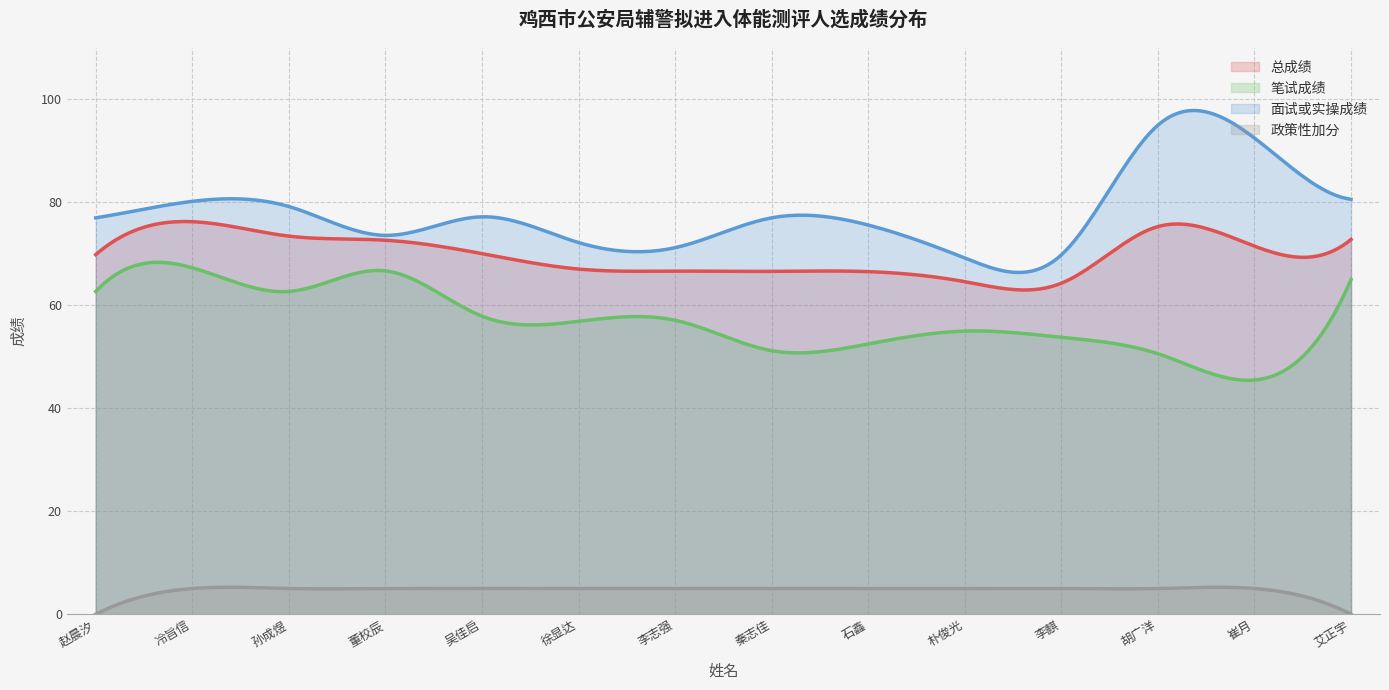

How many interior local peaks does the 面试或实操成绩 series have?

4